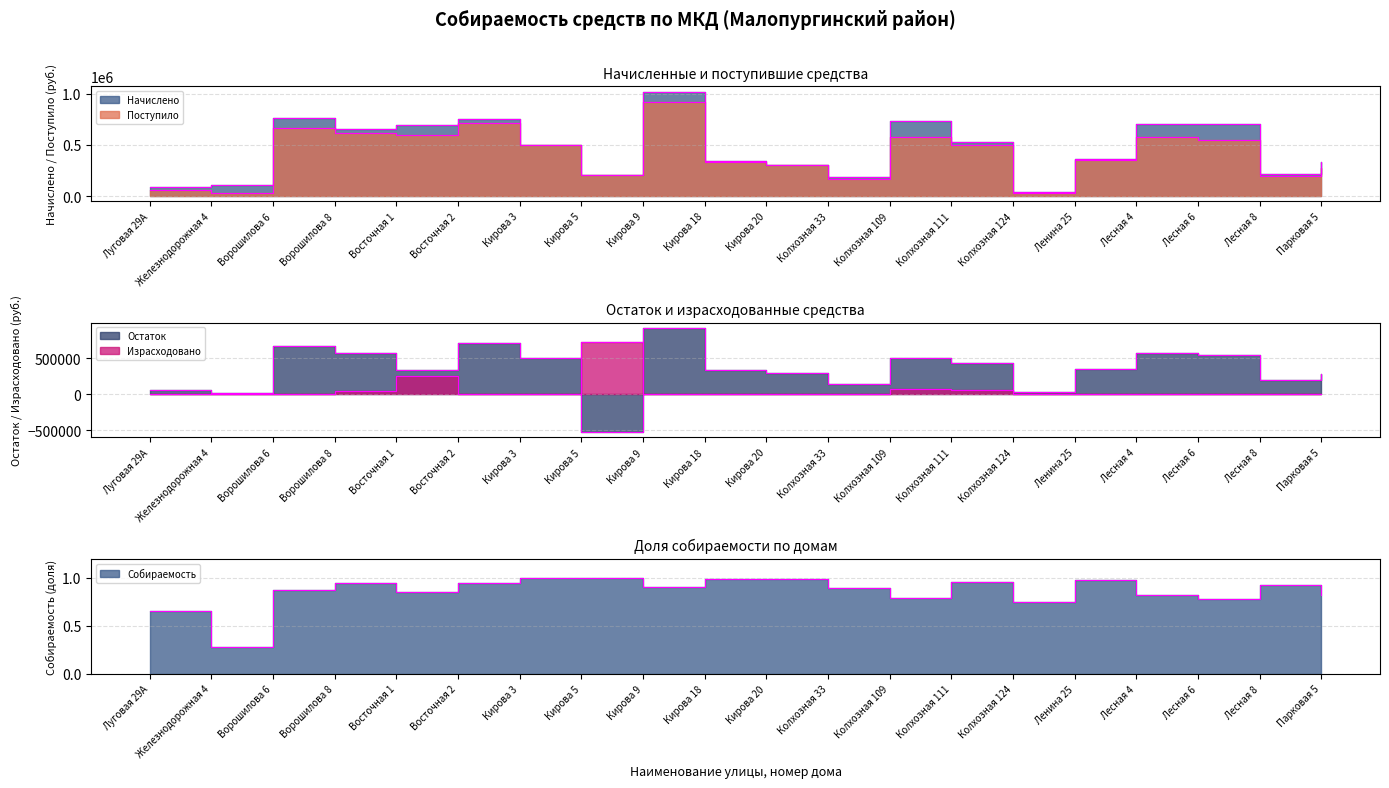

At Колхозная 109, list the series in order from smallest to largest.

Собираемость, Израсходовано, Остаток, Поступило, Начислено